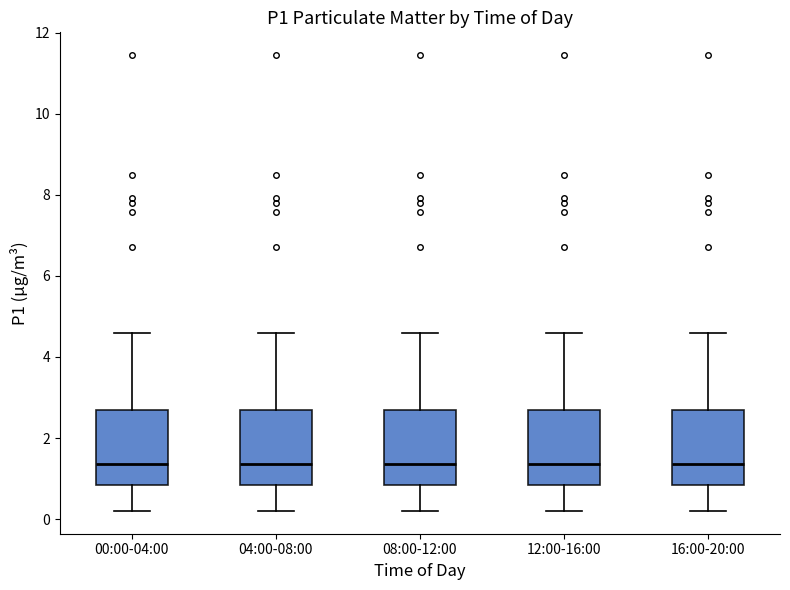

Reading left to right, read every box against the y-axis: the position of its median line, the range the box covers, and the ends of its whiskers. The values are not printed on the chart, so give them approximately, as read against the axis.

00:00-04:00: median 1.4, box 0.8 to 2.6, whiskers 0.2 to 4.6
04:00-08:00: median 1.4, box 0.8 to 2.6, whiskers 0.2 to 4.6
08:00-12:00: median 1.4, box 0.8 to 2.6, whiskers 0.2 to 4.6
12:00-16:00: median 1.4, box 0.8 to 2.6, whiskers 0.2 to 4.6
16:00-20:00: median 1.4, box 0.8 to 2.6, whiskers 0.2 to 4.6